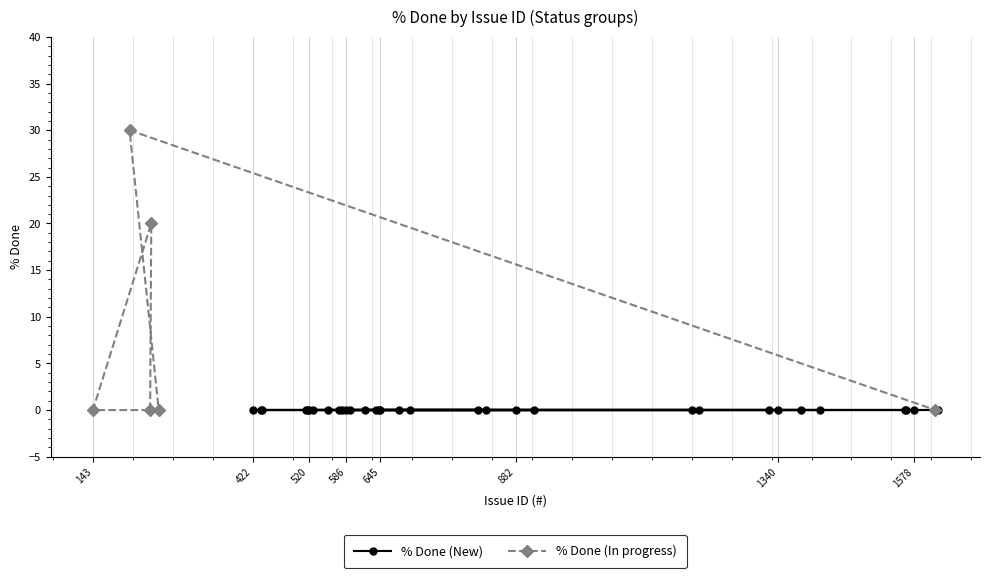

What is the highest value of the % Done (In progress) series?

30